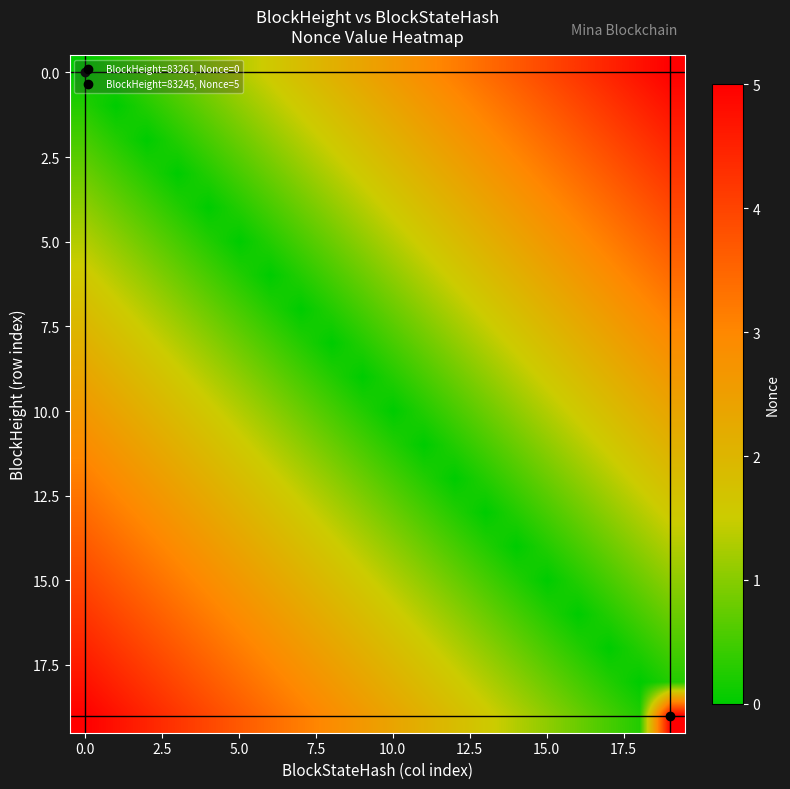

How many distinct data groups are displayed?

20